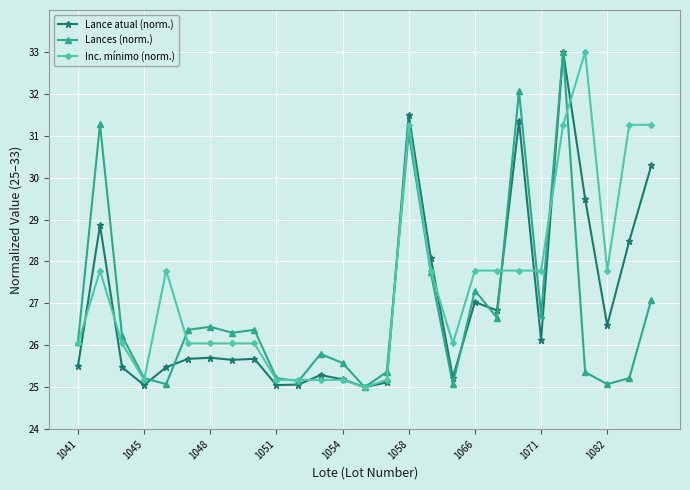

True or false: Inc. mínimo (norm.) has more than 0 points higher than both neighbors.

True